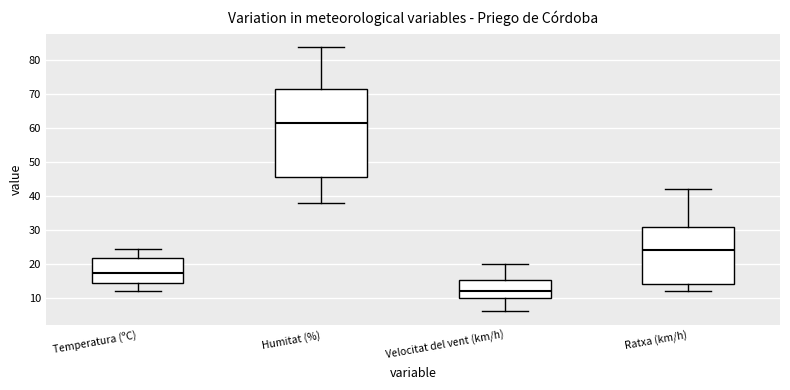

Where does the lower whisker of the box for Temperatura (ºC) end on the y-axis? The values are not printed on the chart, so give them approximately, as read against the axis.

12